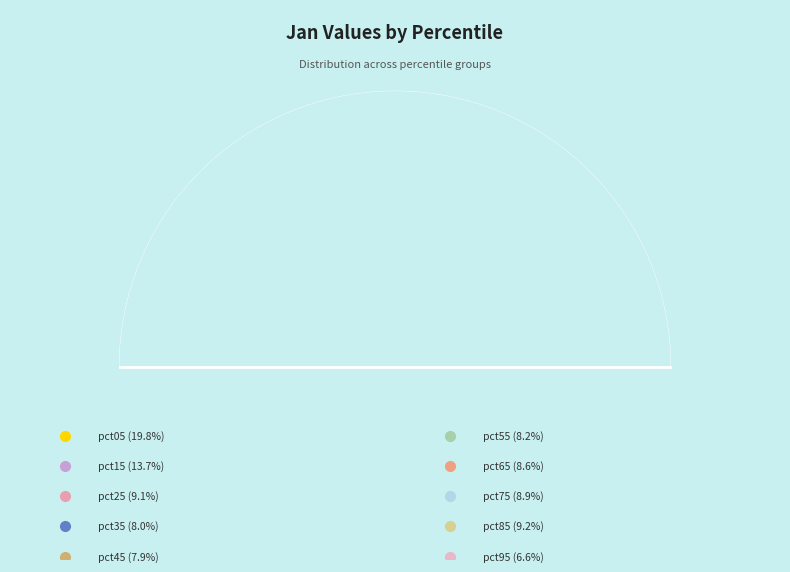

To the nearest percent, what is the combined percentage of pct25 and pct95?

16%